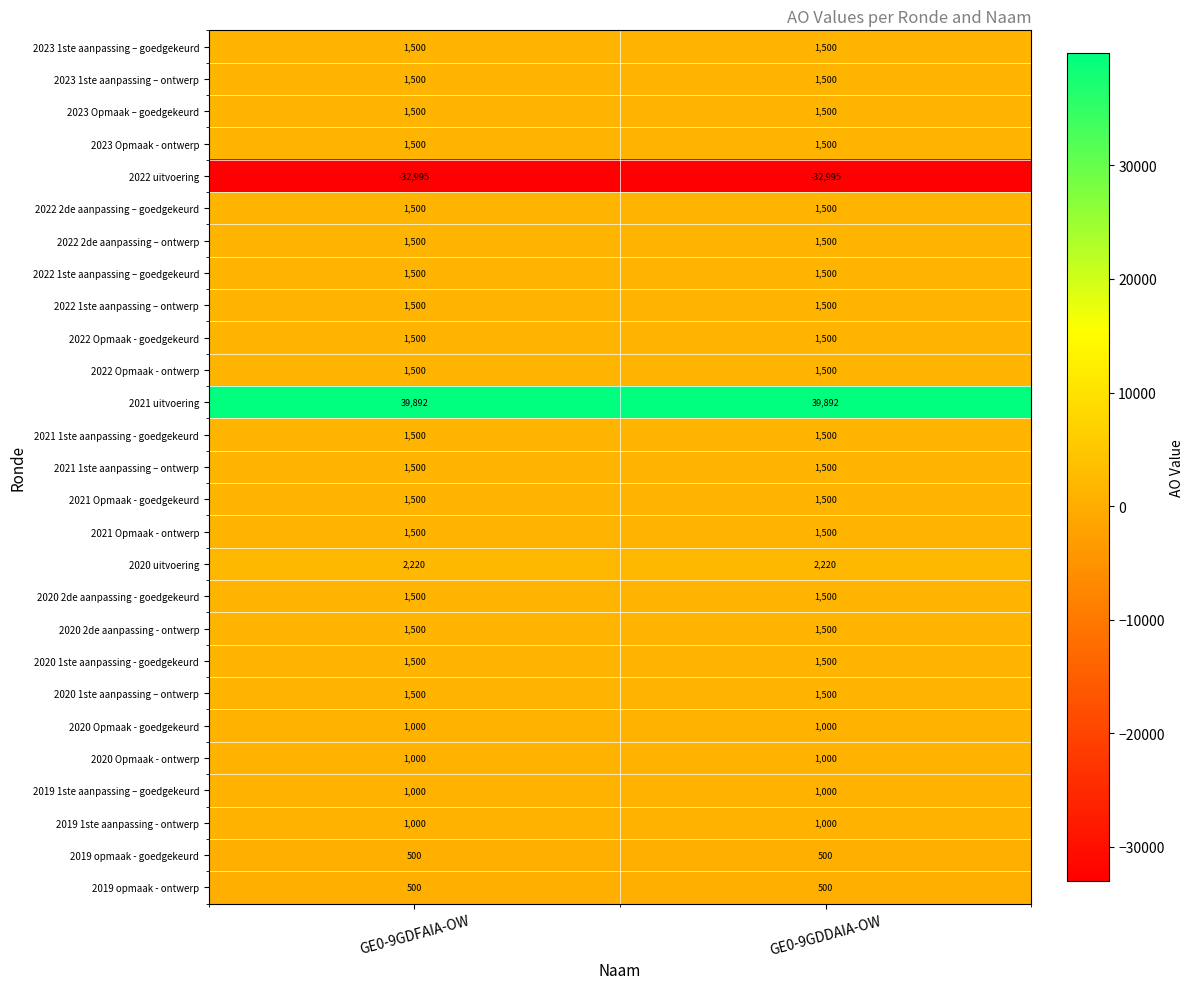

What is the average value of the 2022 uitvoering series?

-32995